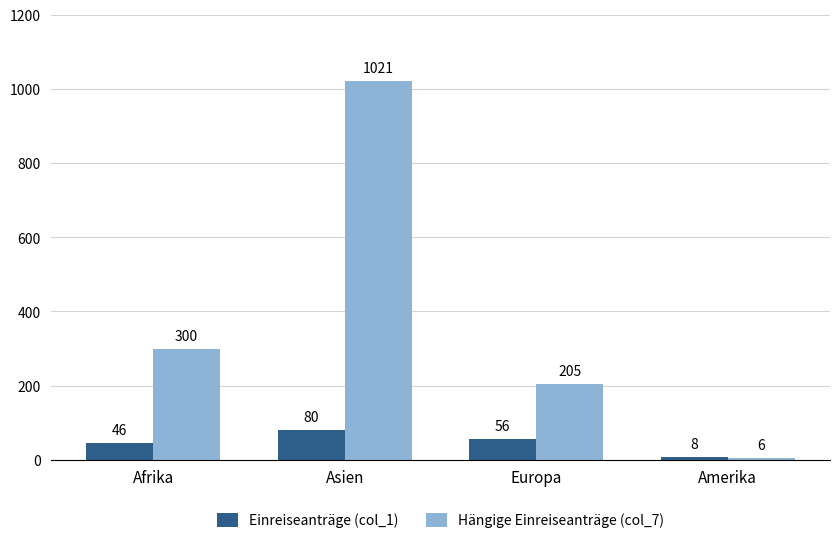

Is the value of Einreiseanträge (col_1) at Amerika greater than the value of Hängige Einreiseanträge (col_7) at Afrika?

No